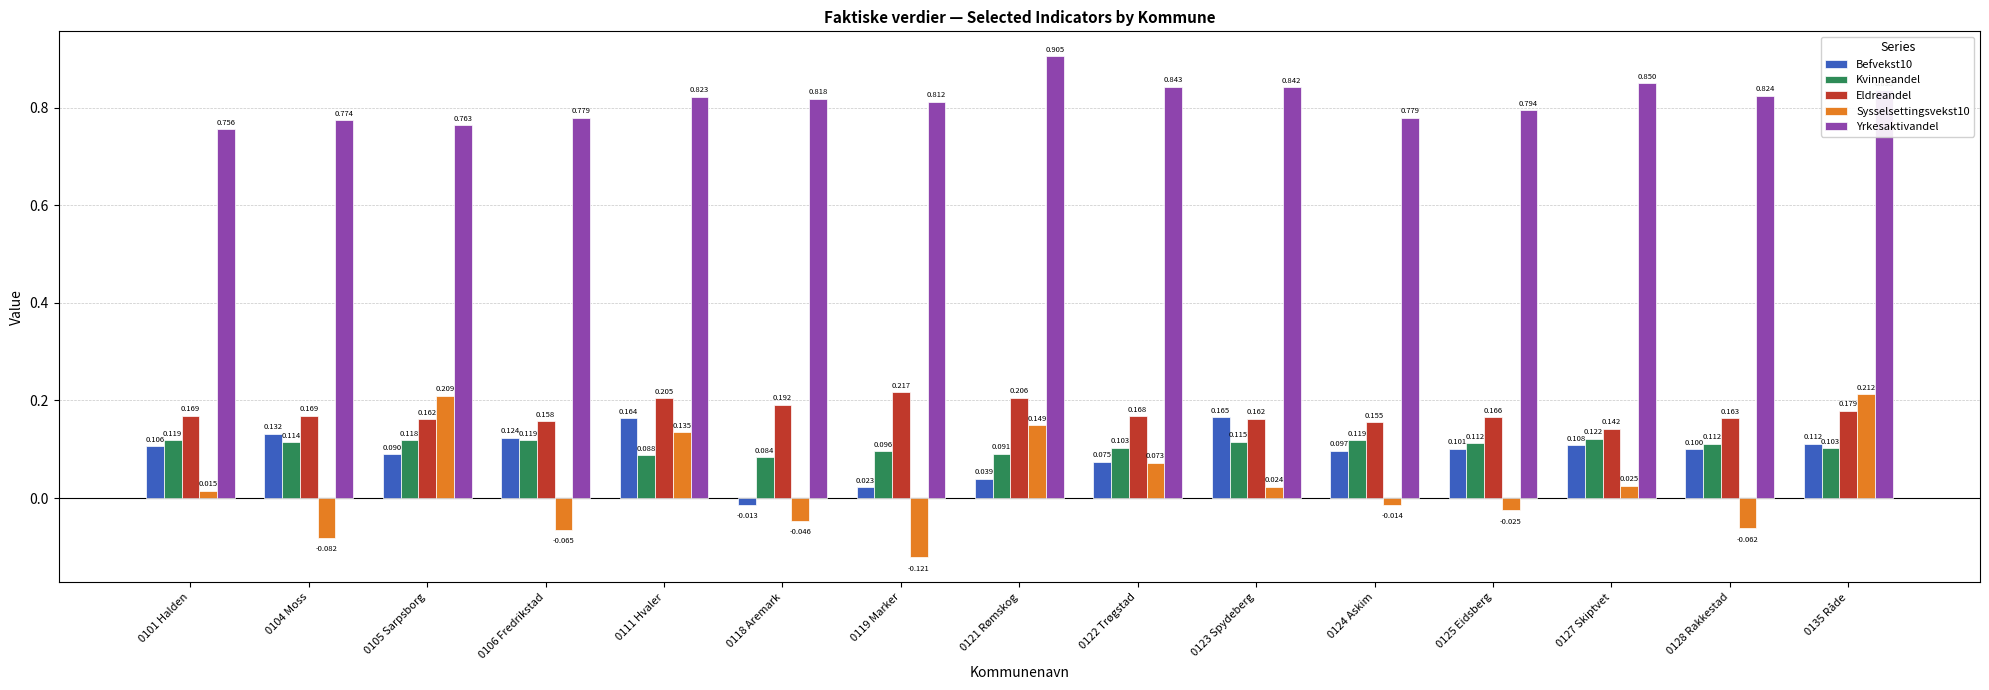

At which label is Sysselsettingsvekst10 closest to 0?

0124 Askim